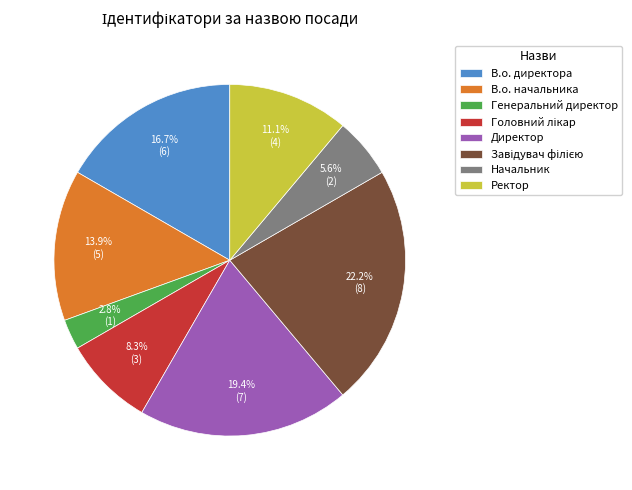

The Ректор slice represents 11% of the pie. True or false?

True